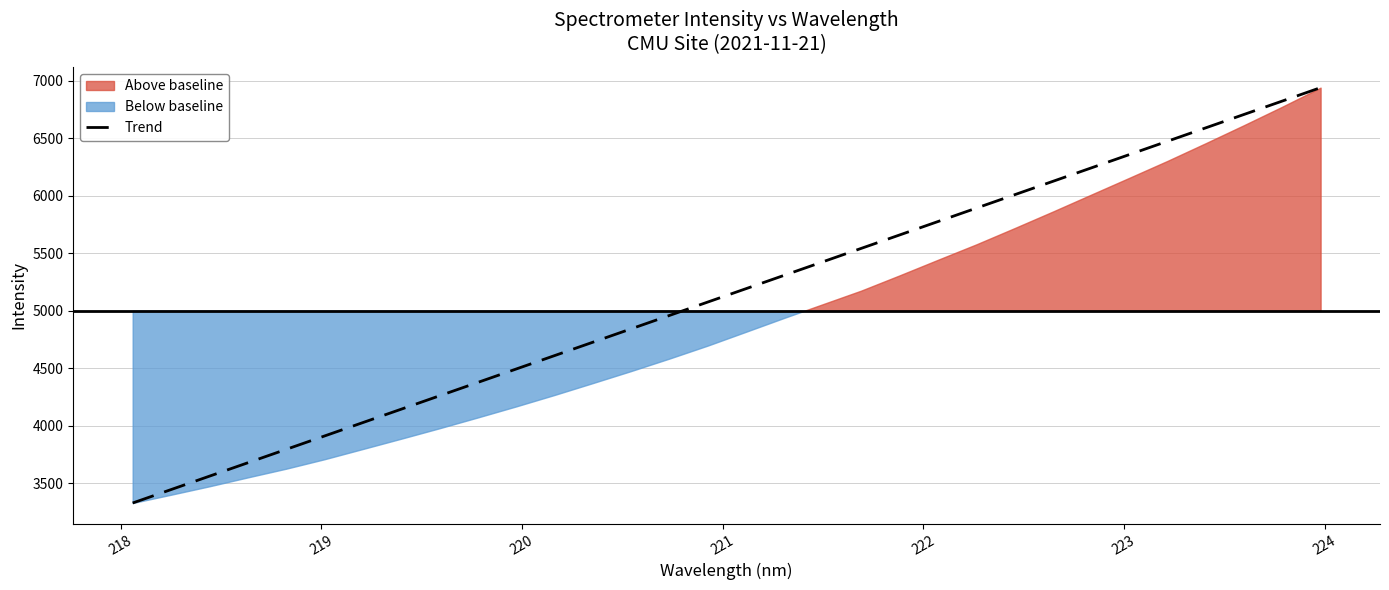

What is the minimum value shown in the chart?

3326.8